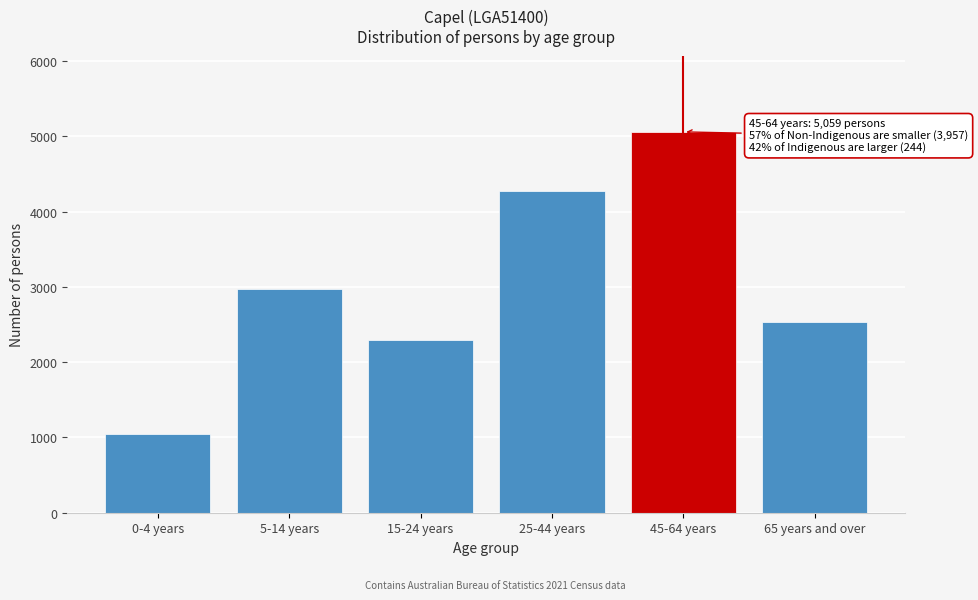

Reading right to left, transcribe all the data shown in this chart.

65 years and over=2530	45-64 years=5059	25-44 years=4270	15-24 years=2289	5-14 years=2973	0-4 years=1052